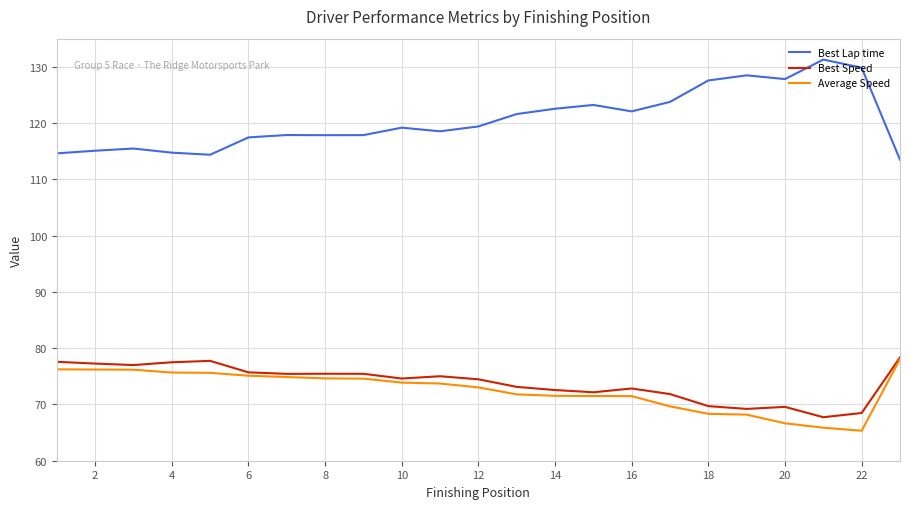

How many categories are shown in the chart?

23